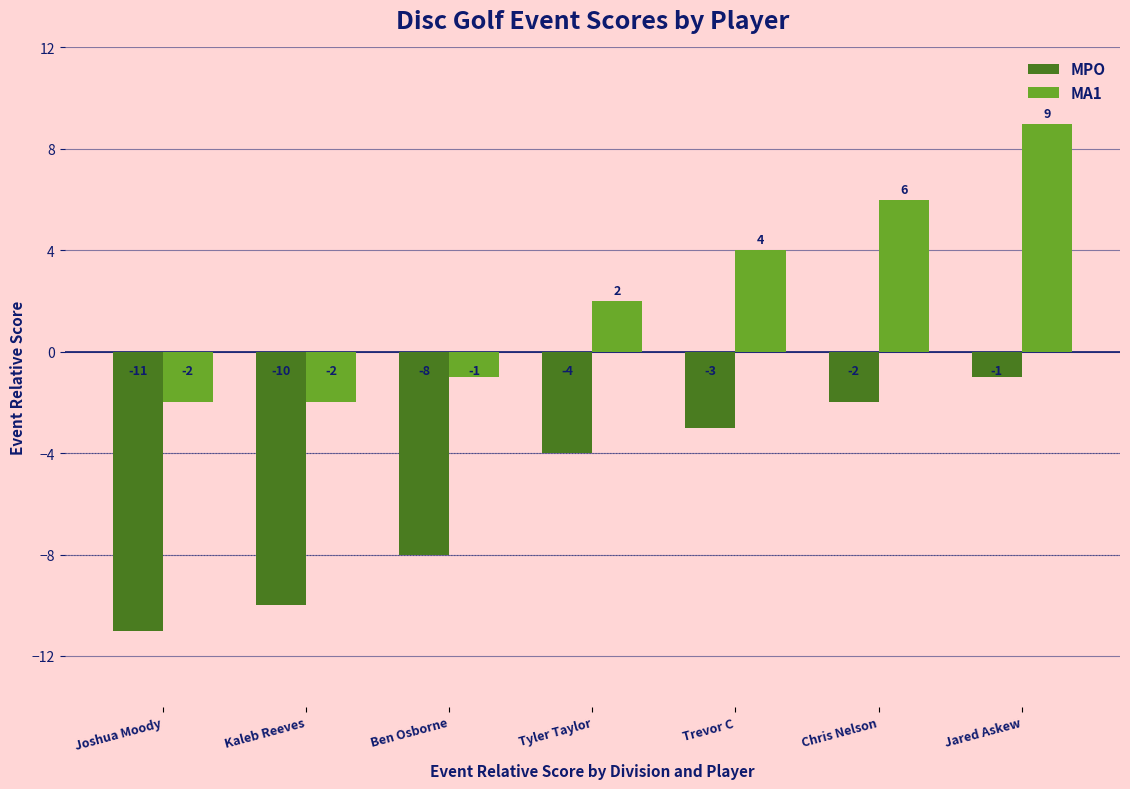

Does the chart contain any negative values?

Yes